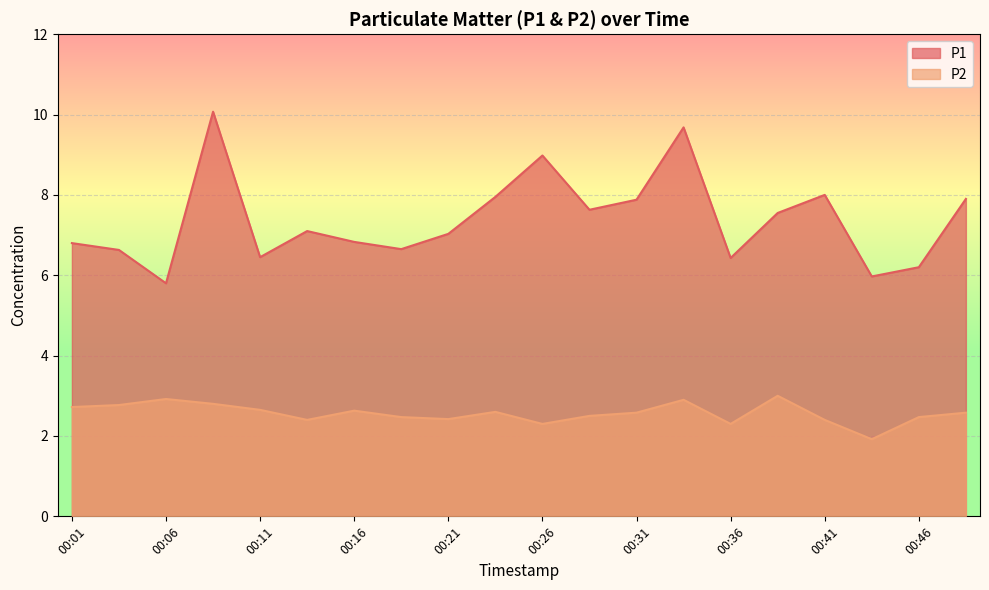

What is the value of the P2 point at the 12th from the left?

2.5